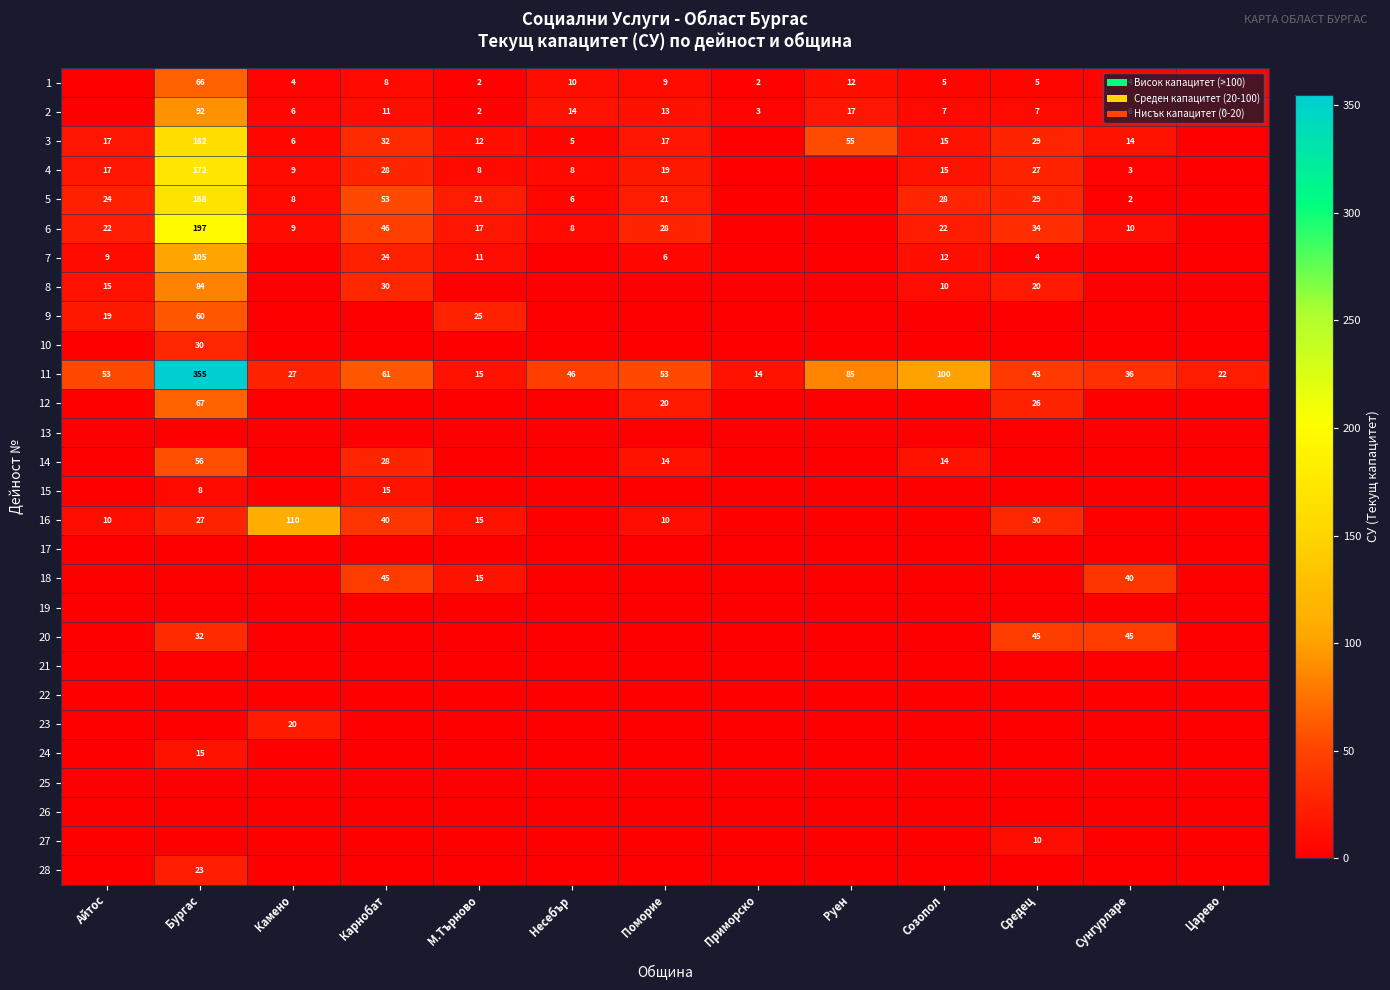

The 15 series shows 15 at Карнобат. True or false?

True